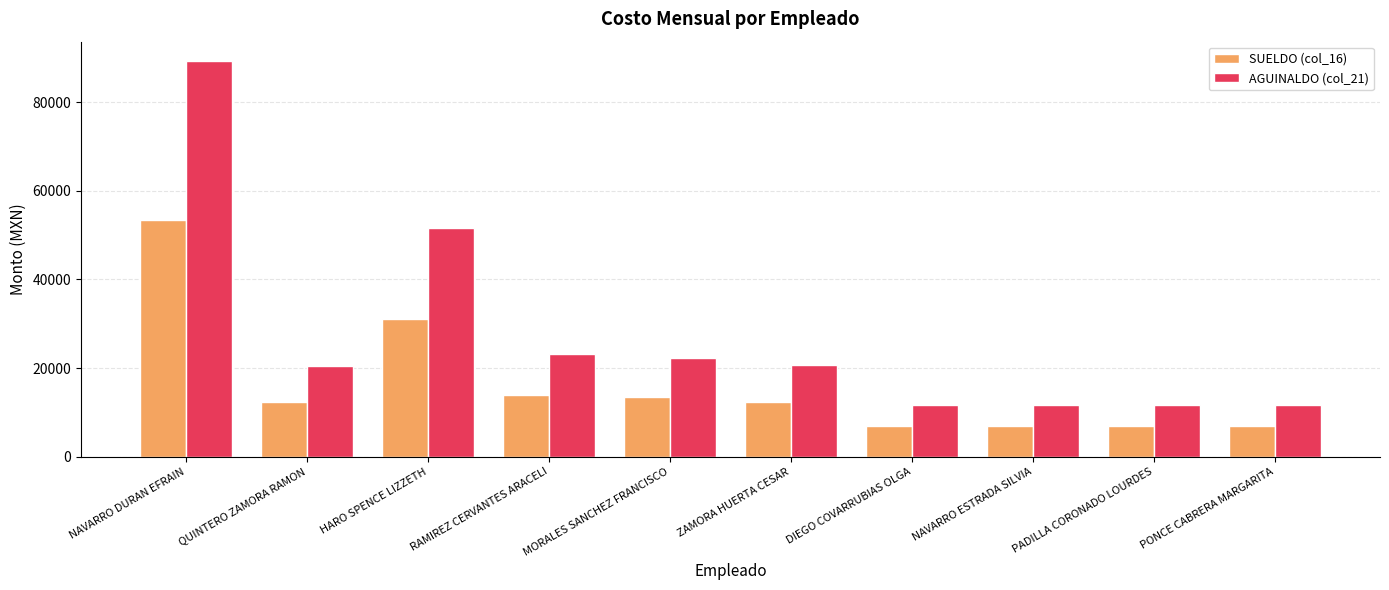

The value of SUELDO (col_16) at PONCE CABRERA MARGARITA is 12348.9. True or false?

False